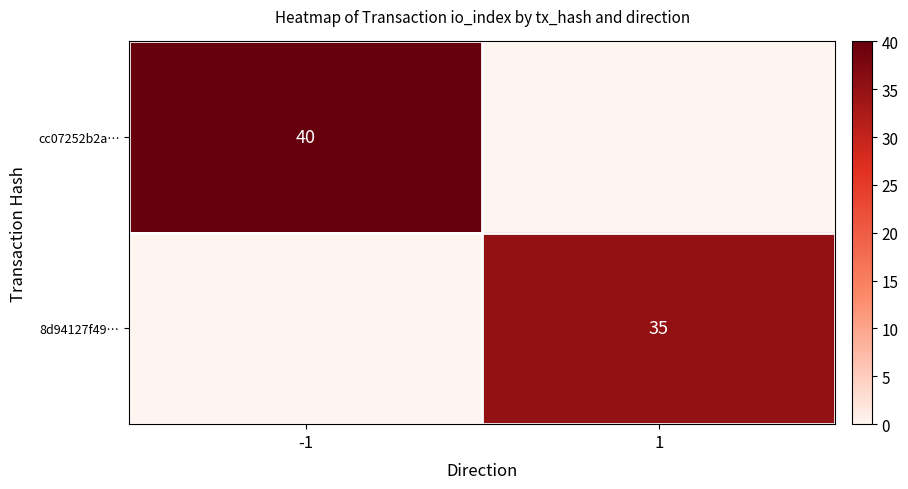

The value of cc07252b2a… at -1 is 53. True or false?

False